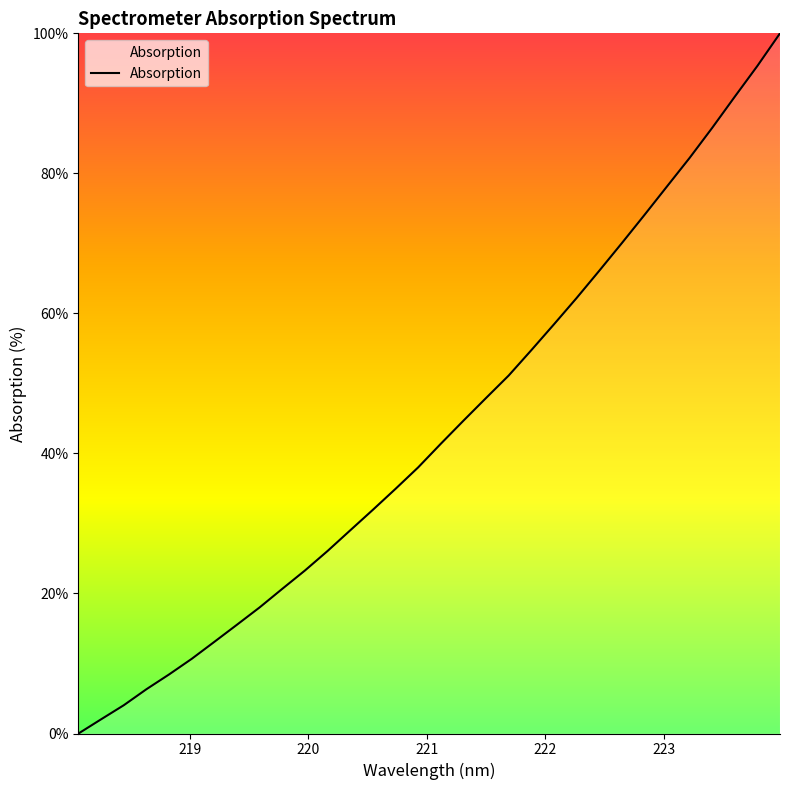

What is the greatest value displayed?

100.0